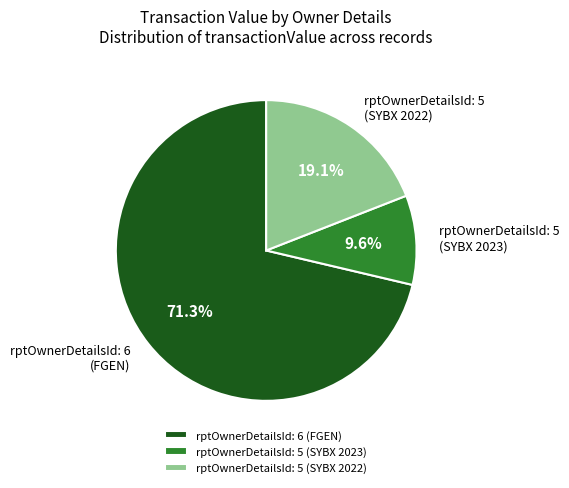

To the nearest percent, what is the average slice percentage?

33%